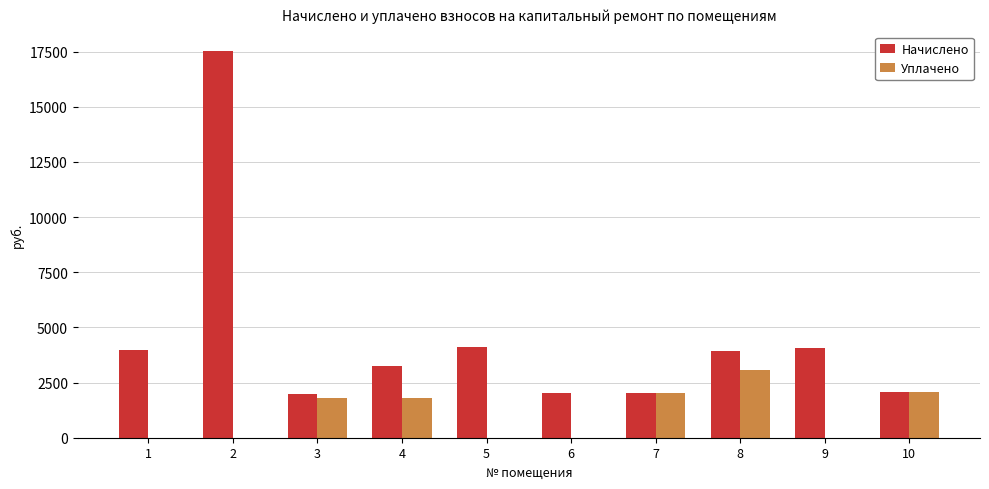

What is the maximum value shown in the chart?

17527.3